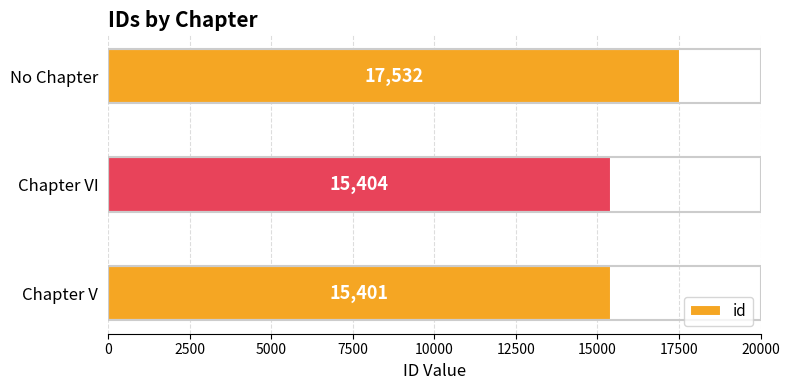

The chart shows a value of 22417 at Chapter VI. True or false?

False